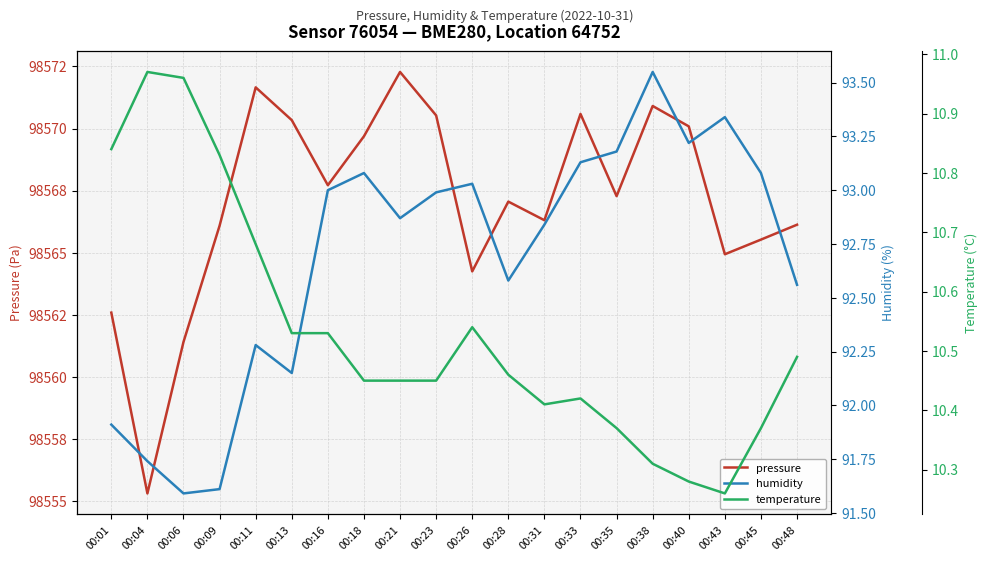

Rank the series by their maximum value, from lowest to highest.

temperature, humidity, pressure